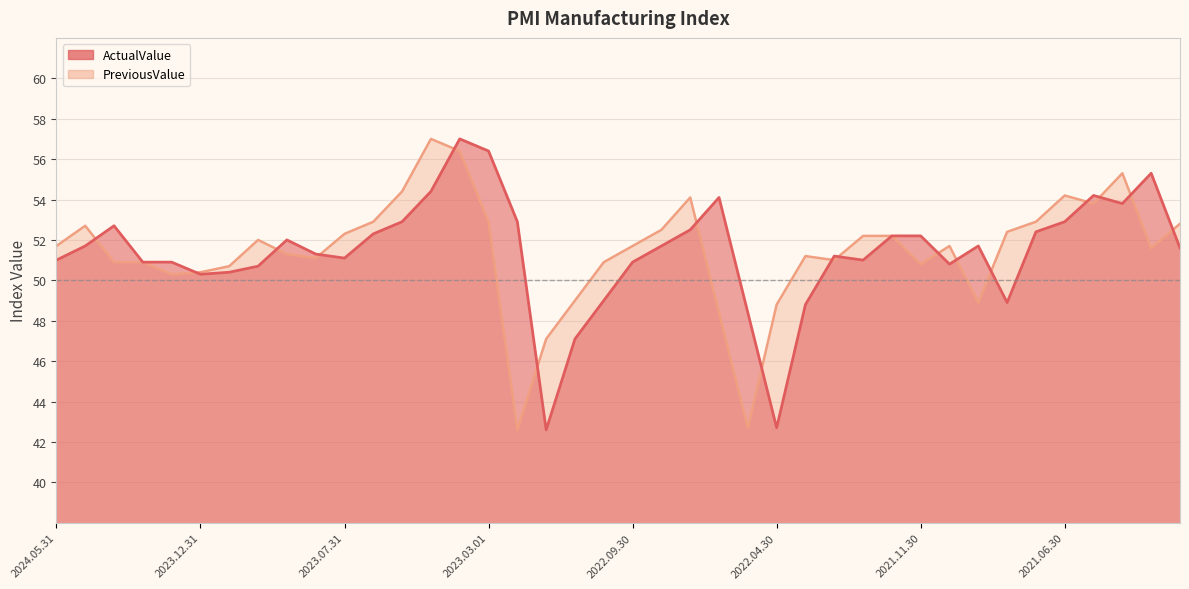

Which series changed the most between 2023.12.31 and 2021.04.30?

PreviousValue